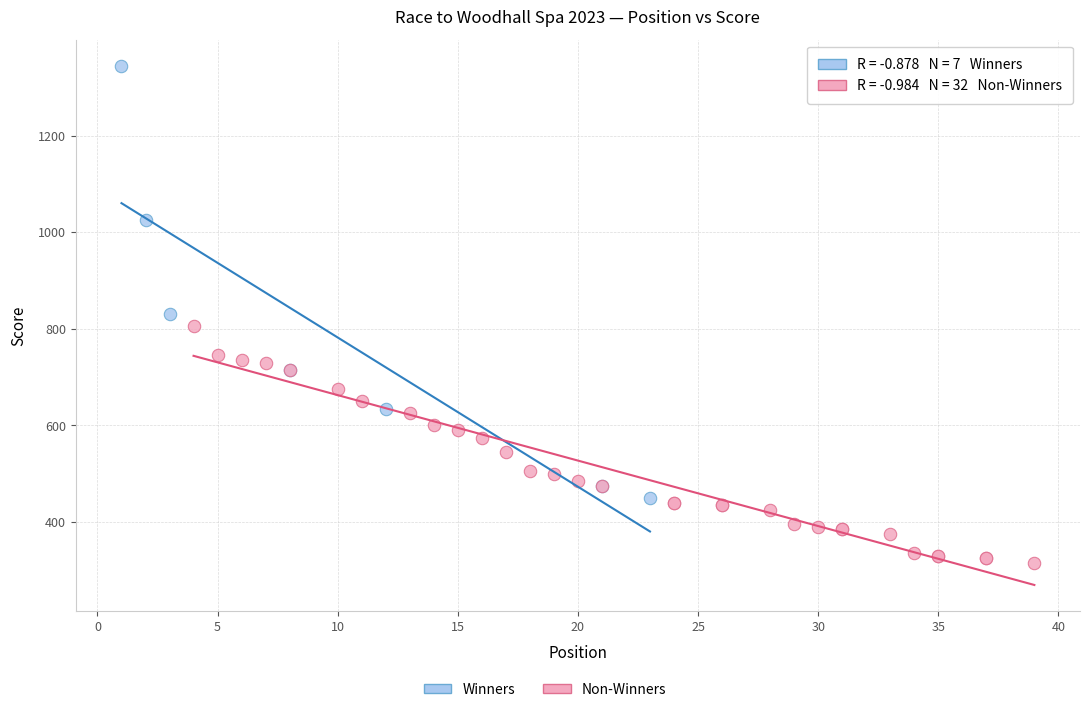

Which series has the largest Y range (max minus min)?

Winners